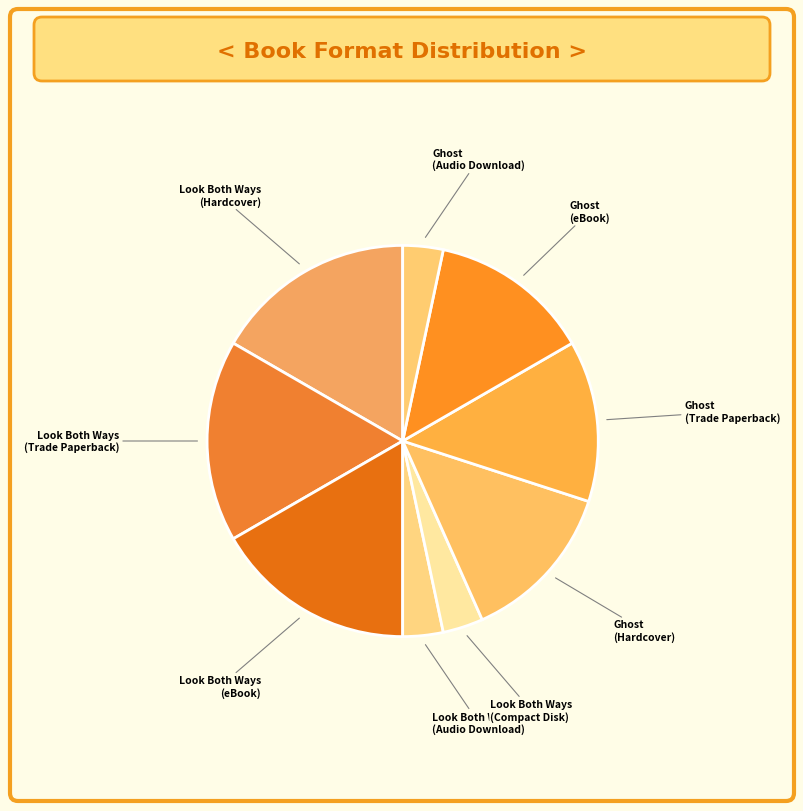

Is there a majority slice in this chart?

No